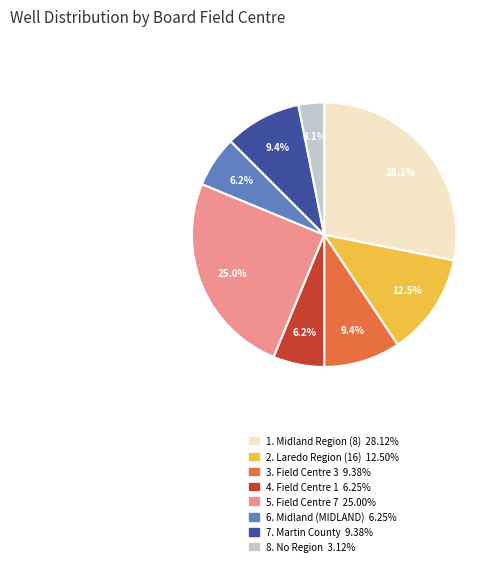

Is there any slice that represents more than half of the pie?

No